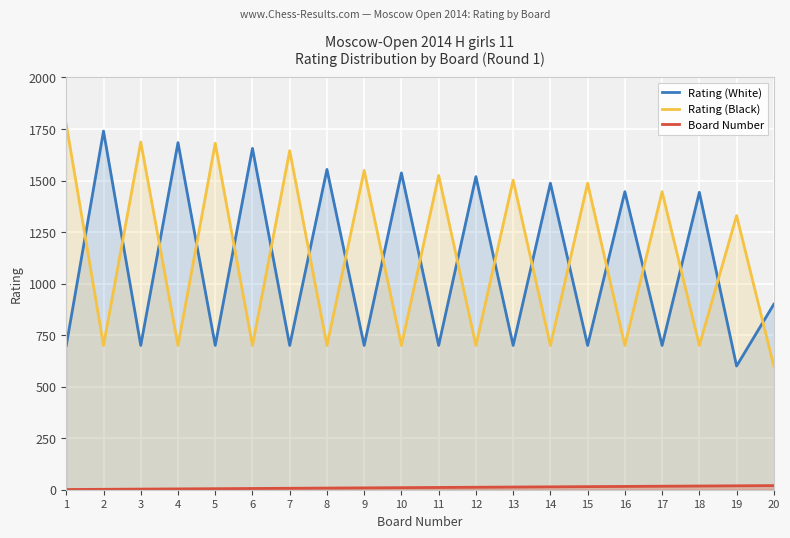

What is the value of the Rating (White) point at the 9th from the left?

700